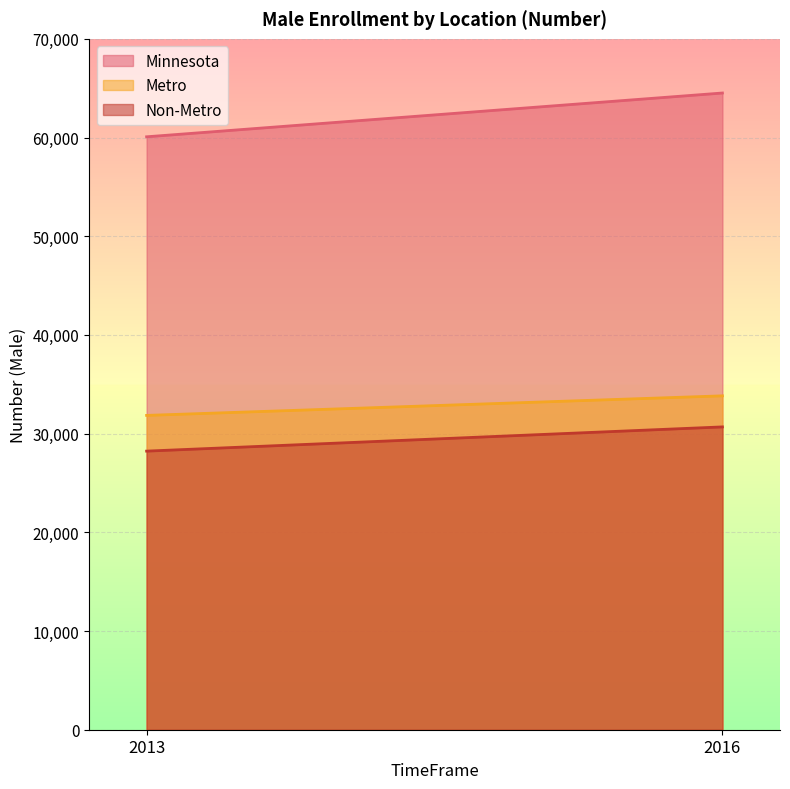

What is the value of the Metro point at the 2nd from the left?

33830